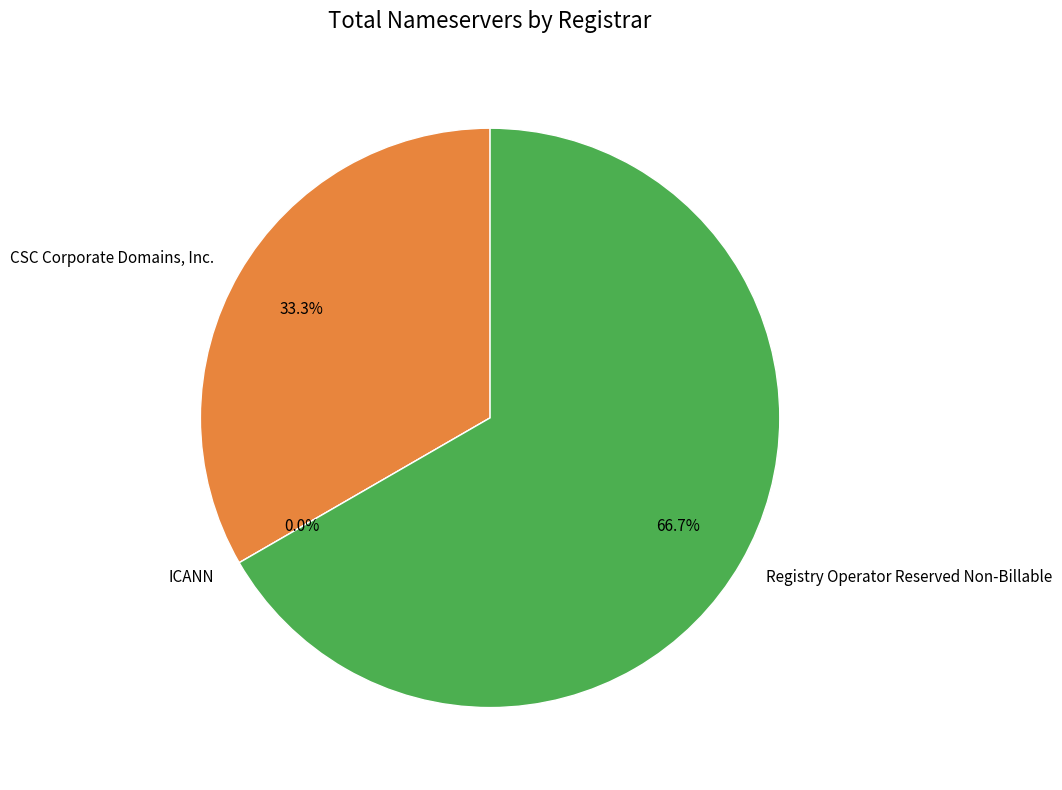

Does any single category account for the majority?

Yes